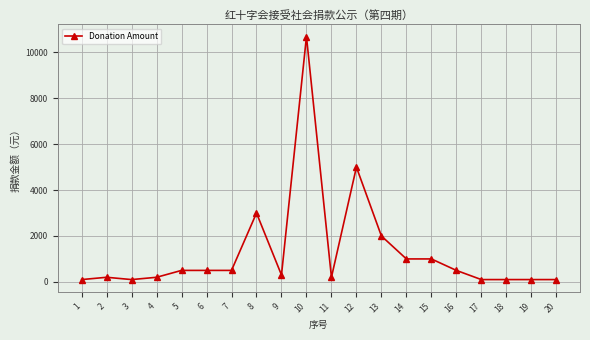

Approximately how many times larger is the value at 11 compared to 19?

2.0